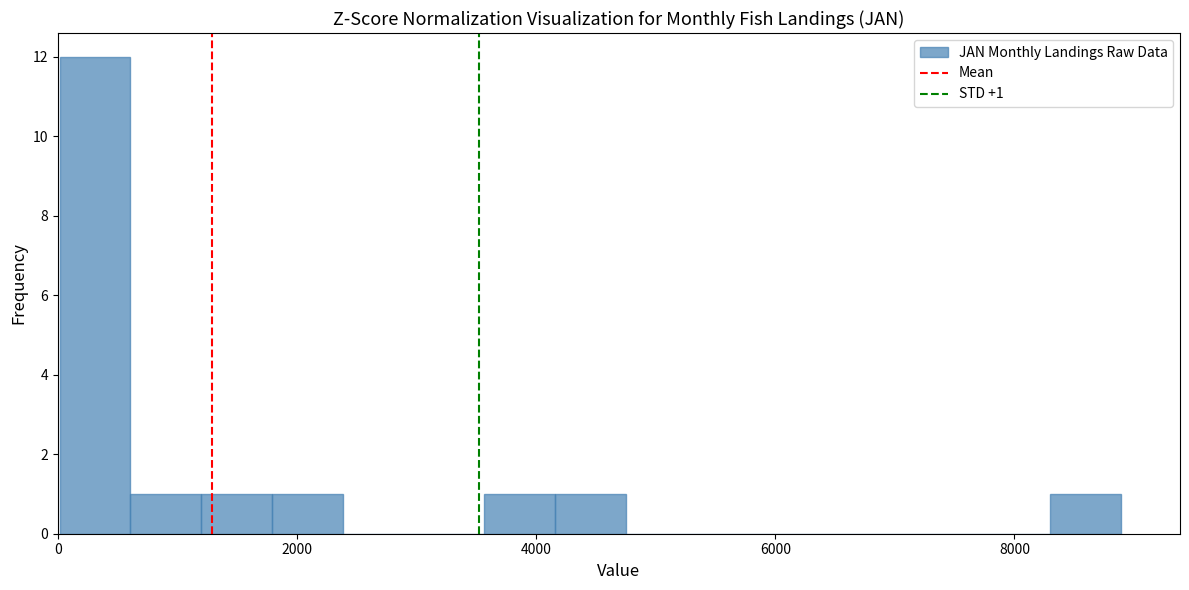

Read against the x-axis, roughly where is the centre of the tallest bar?

400